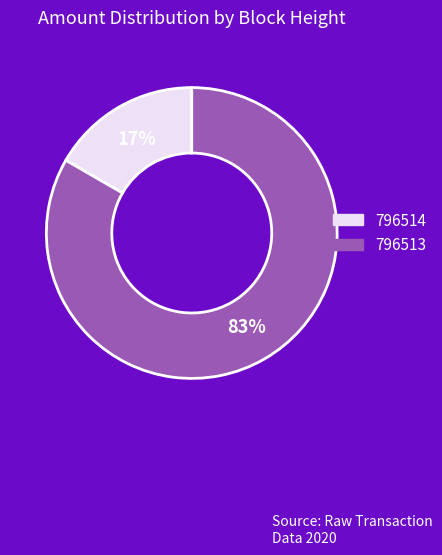

Does any single category account for the majority?

Yes